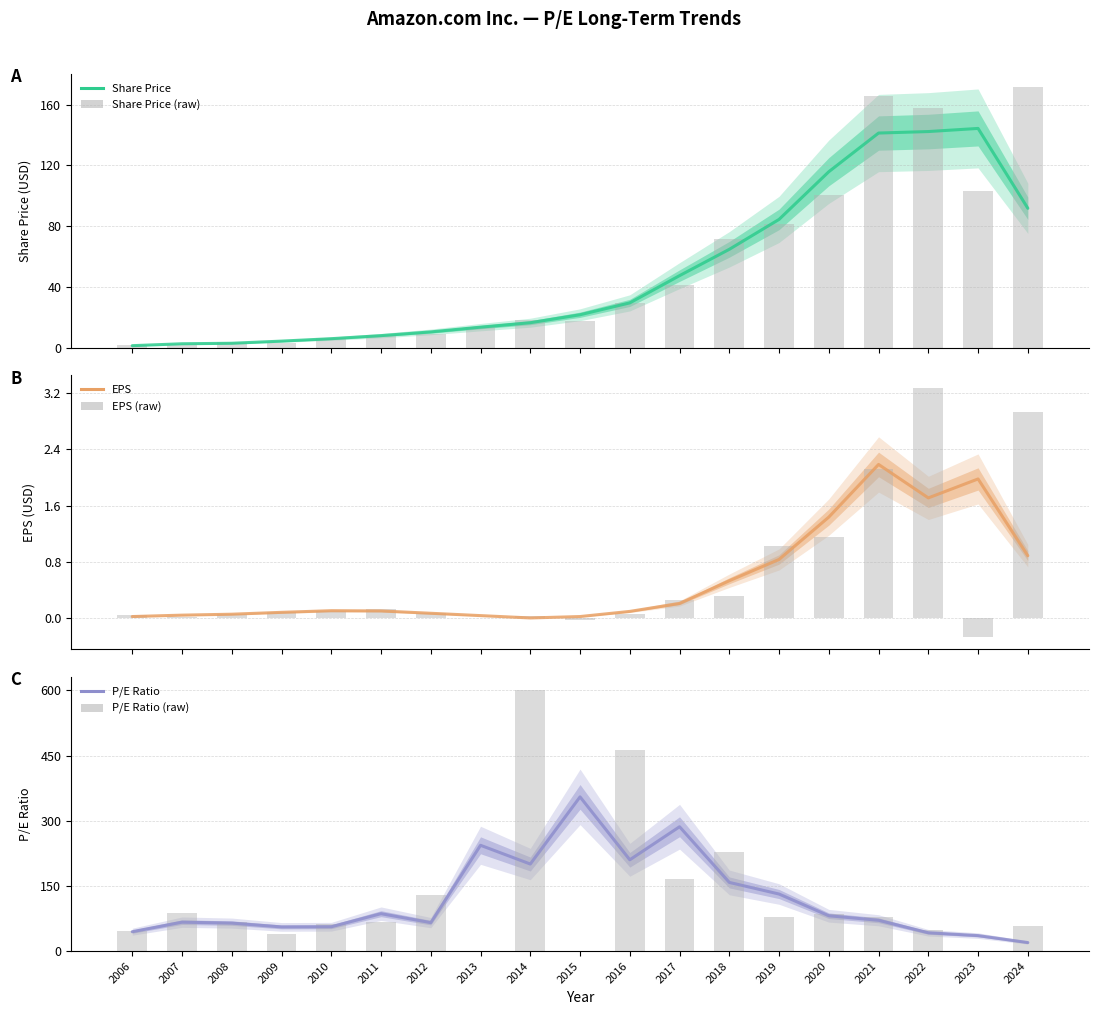

Which series has the largest range (max minus min)?

P/E Ratio (raw)